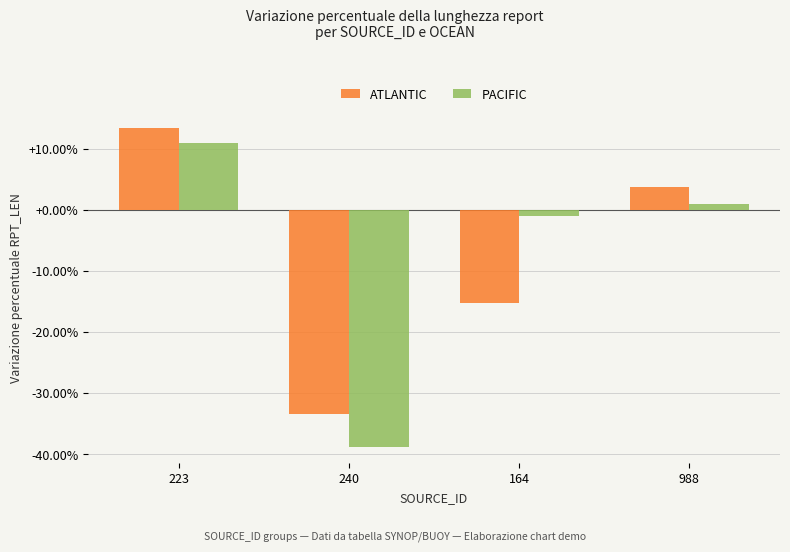

Rank the series by their average value, from highest to lowest.

PACIFIC, ATLANTIC